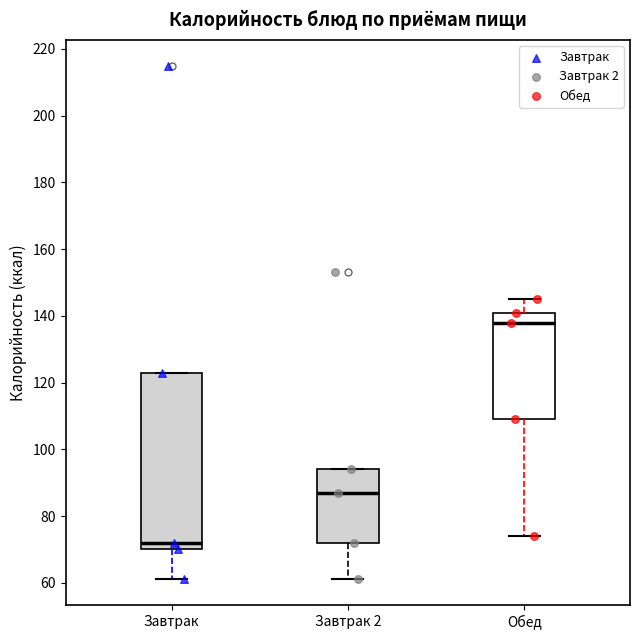

Where is the upper edge of the box for Завтрак 2 on the y-axis? The values are not printed on the chart, so give them approximately, as read against the axis.

94